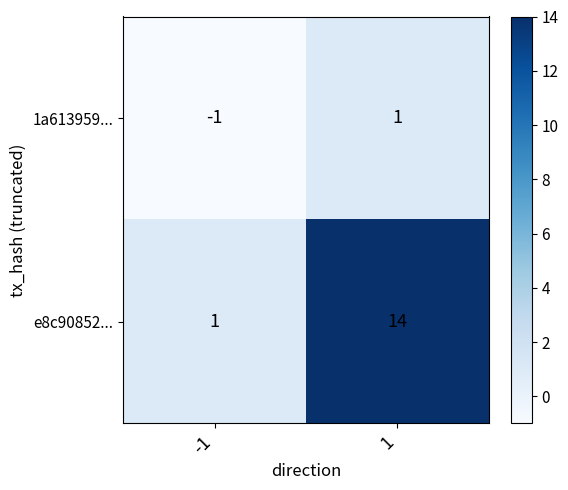

List the series in order of their peak value, lowest first.

1a613959..., e8c90852...